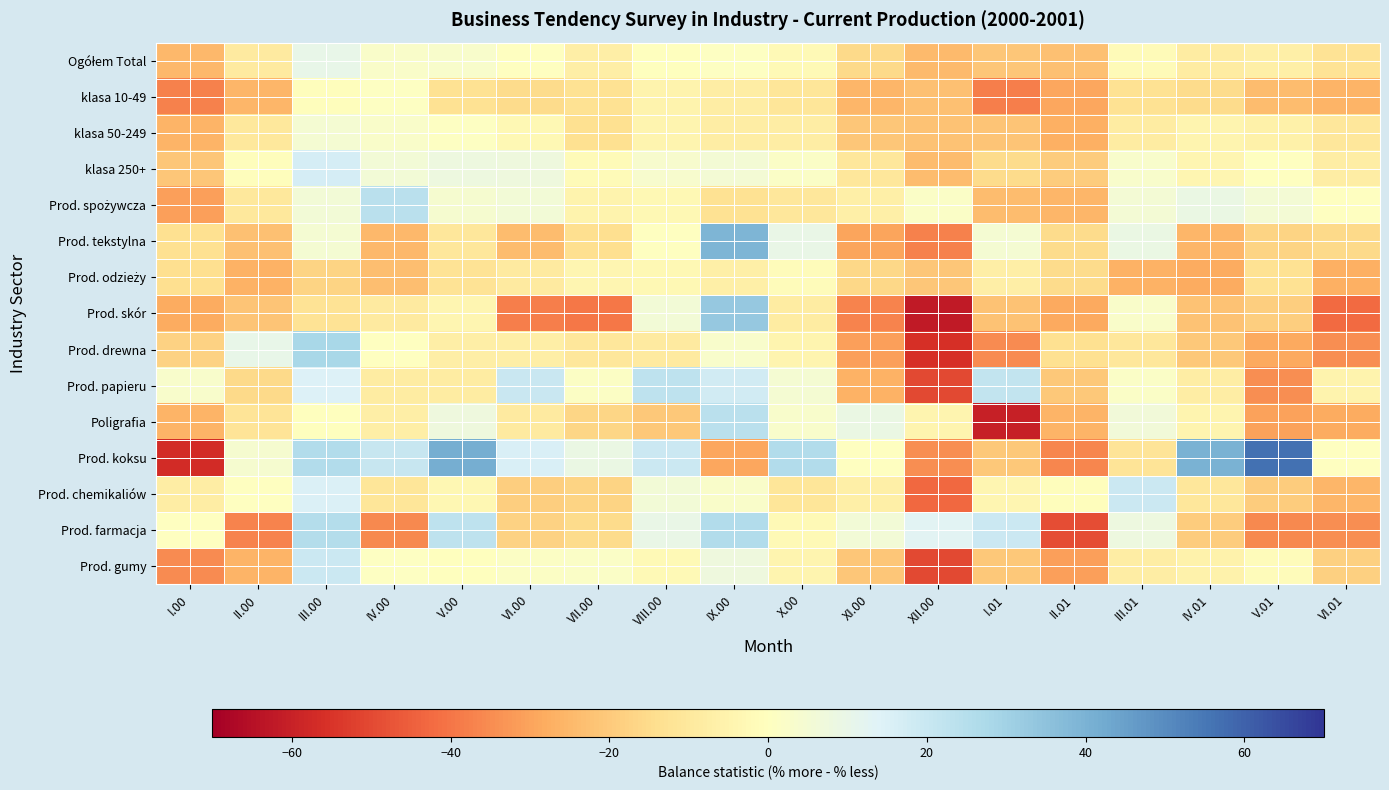

Between III.01 and VI.01, which series saw the biggest shift?

Prod. skór